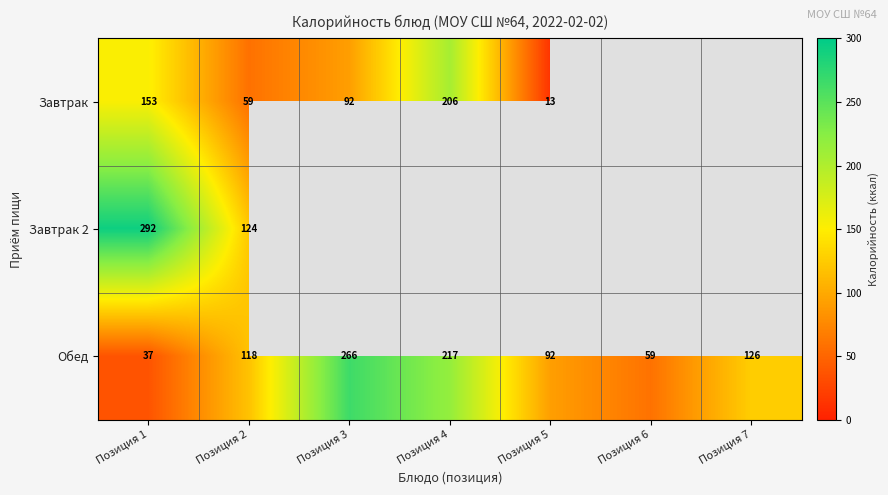

At which category is the sum across all series the highest?

Позиция 1